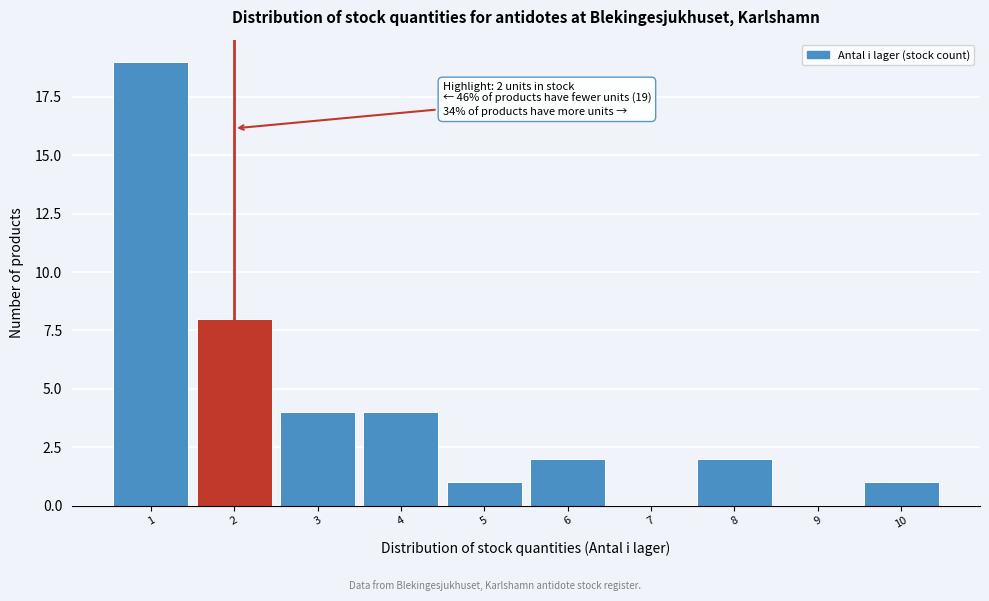

Over which range of the x-axis is the bar tallest?

0.5 to 1.5